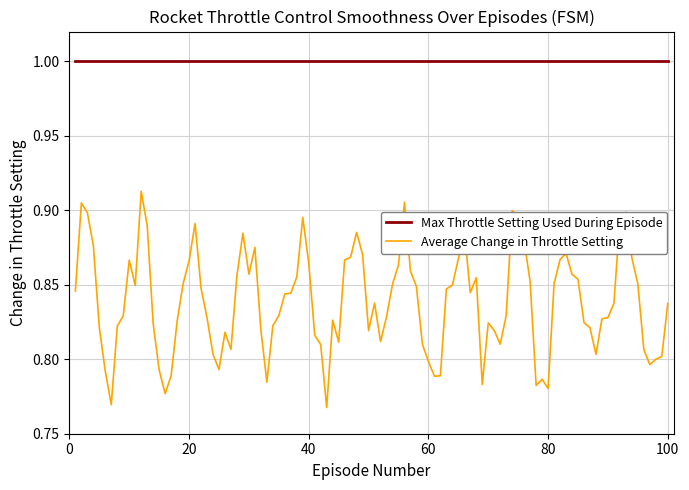

Rank the series by their average value, from highest to lowest.

Max Throttle Setting Used During Episode, Average Change in Throttle Setting